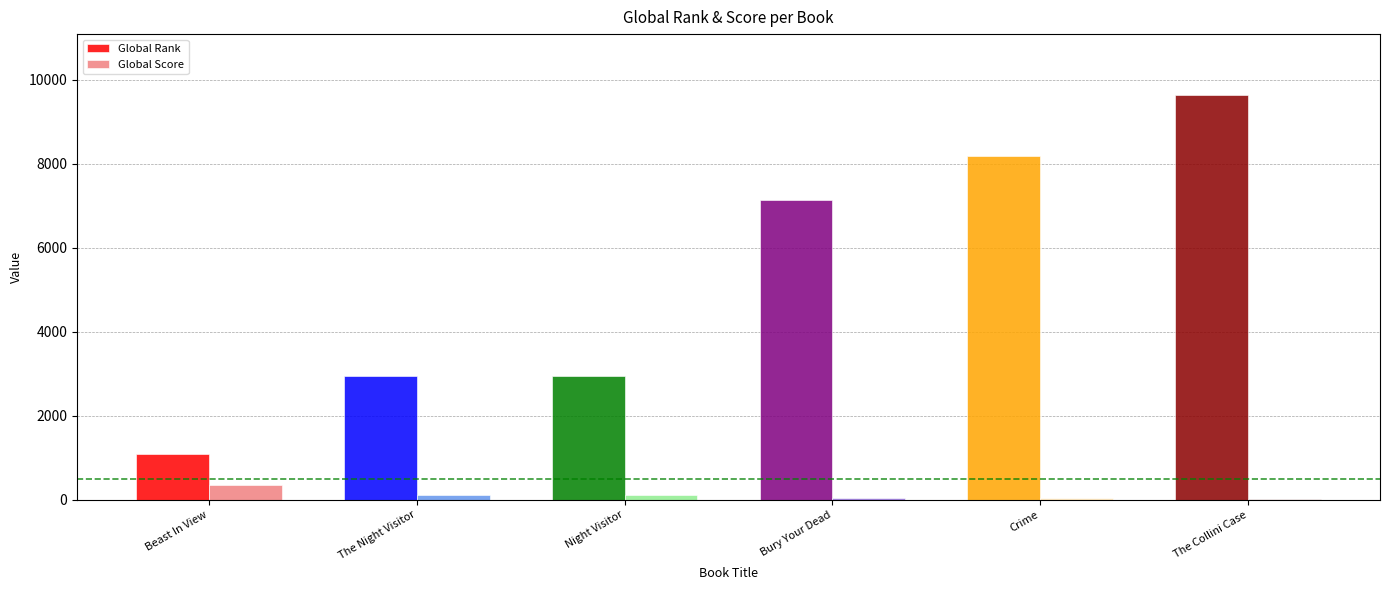

What is the highest value of the Global Score series?

349